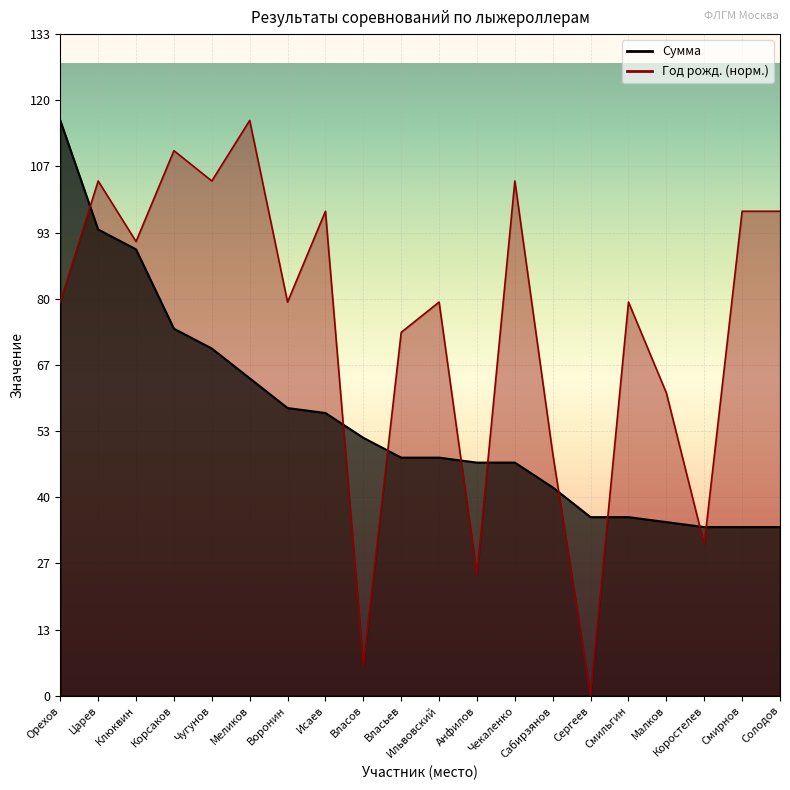

What is the average value of the Сумма series?

55.8